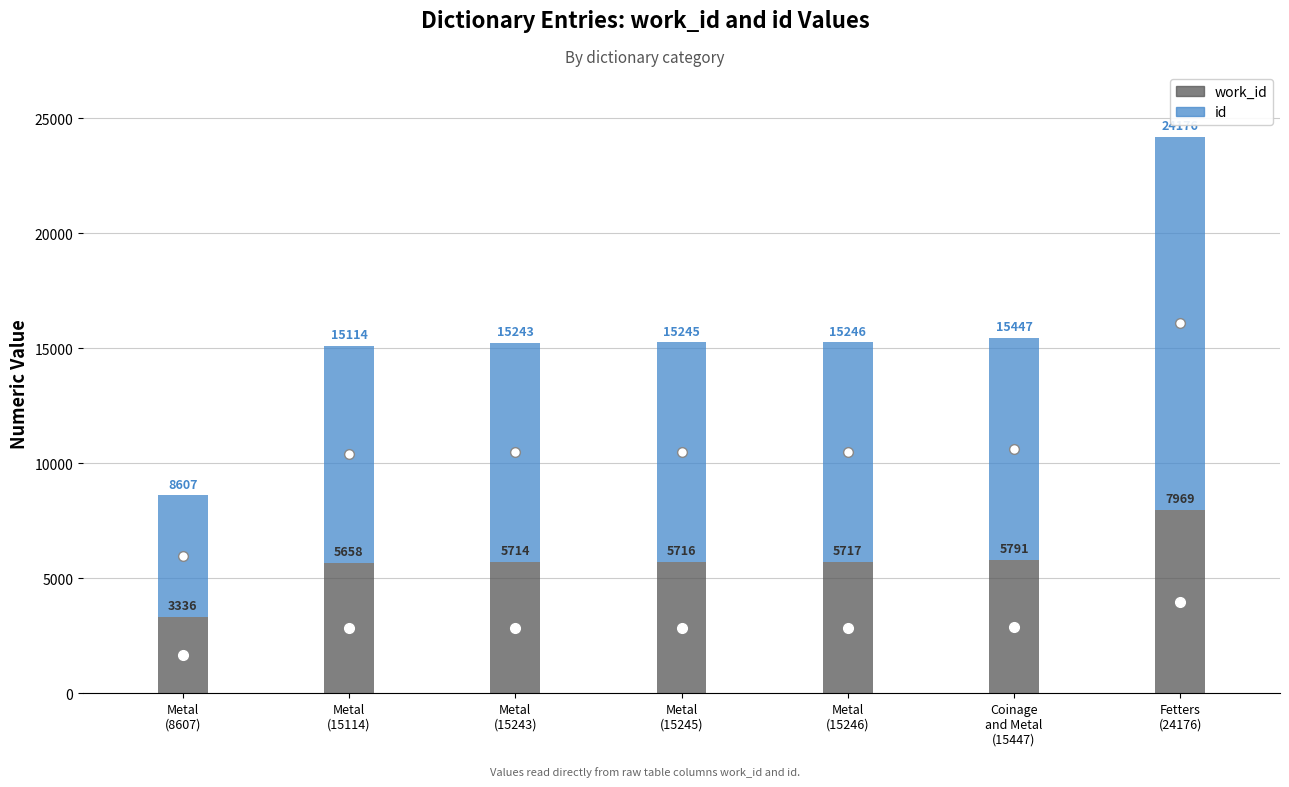

Does the chart display data point markers on the line(s)?

No